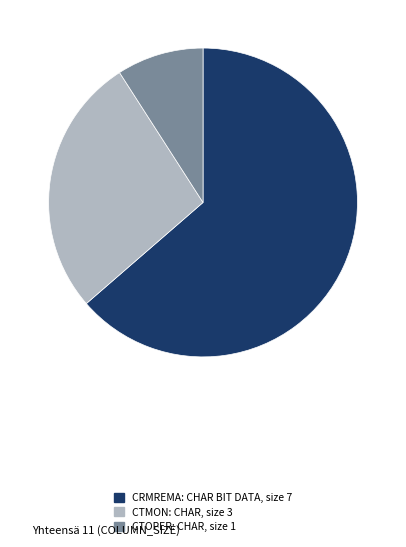

Does any single category account for the majority?

Yes